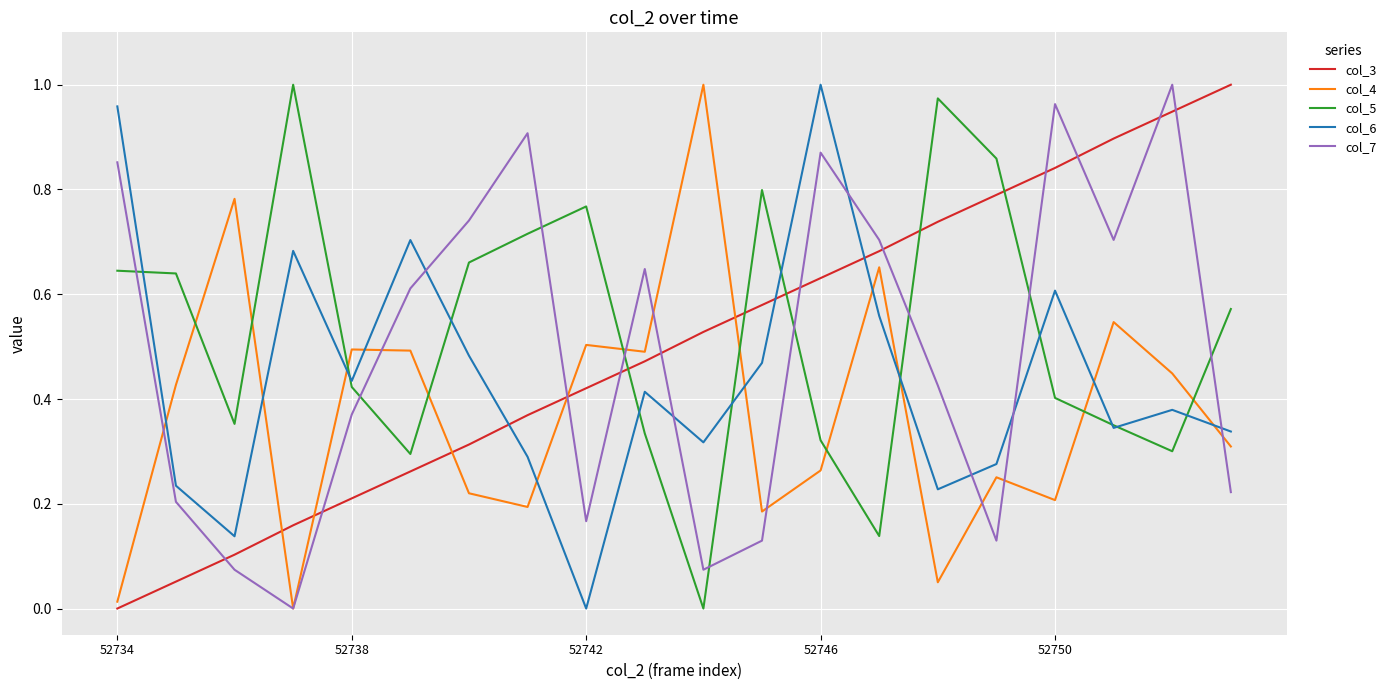

Which series ends up on top after the final intersection of col_6 and col_3?

col_3